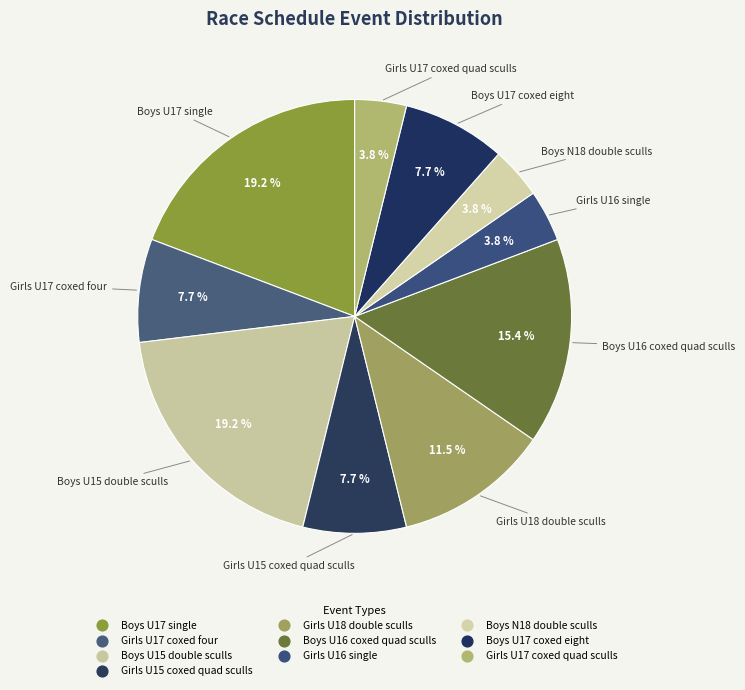

To the nearest percent, what is the difference between the Girls U15 coxed quad sculls and Girls U18 double sculls slice percentages?

4%